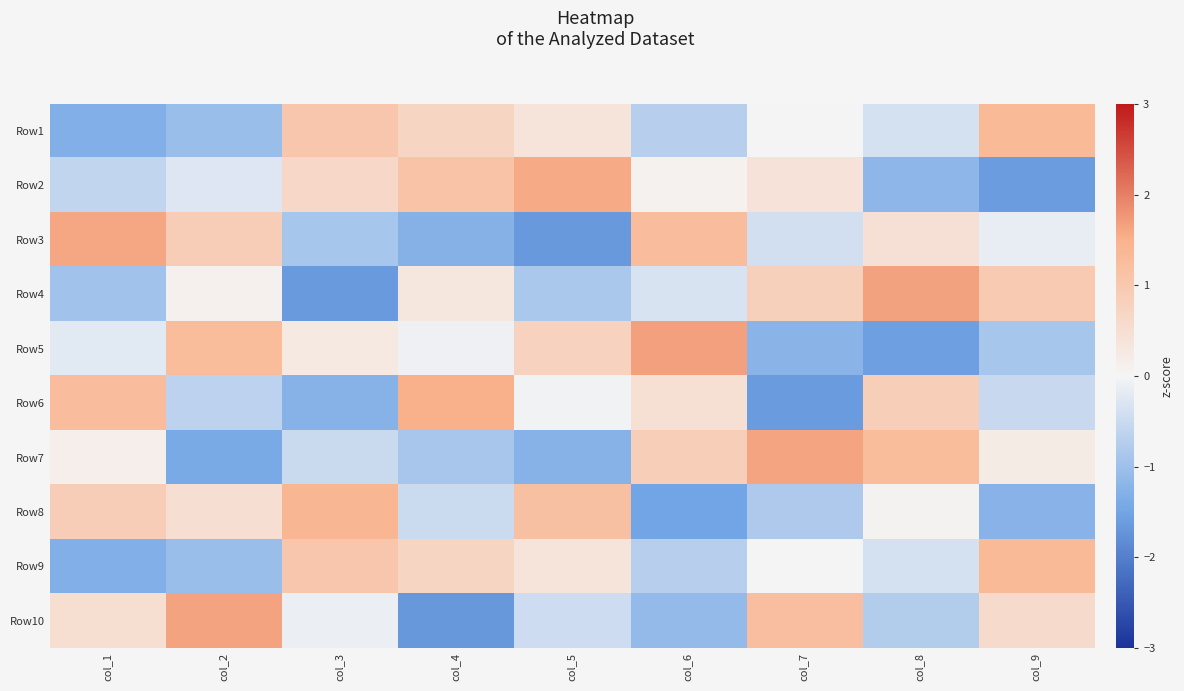

Count the number of categories in the chart.

9